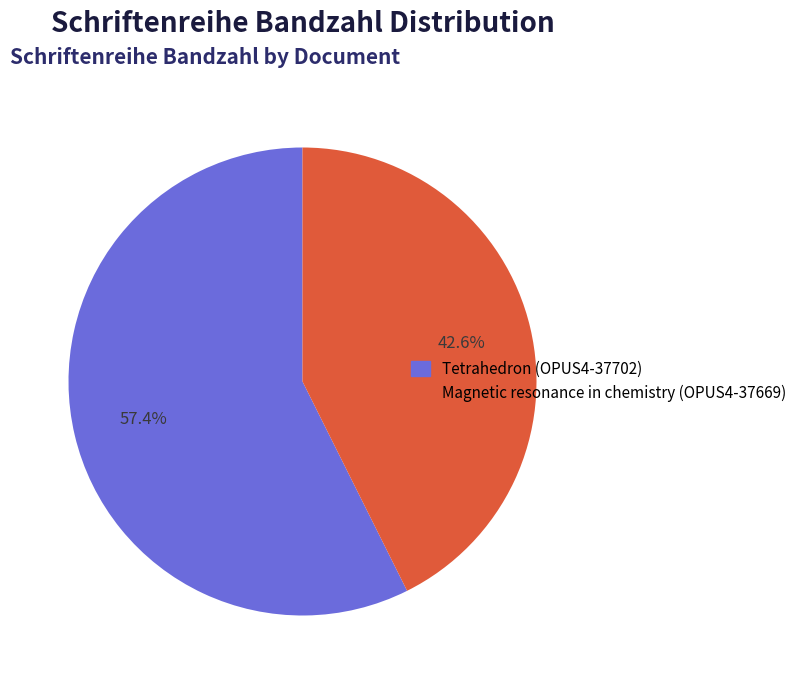

Is Magnetic resonance in chemistry (OPUS4-37669) the majority of the pie?

No